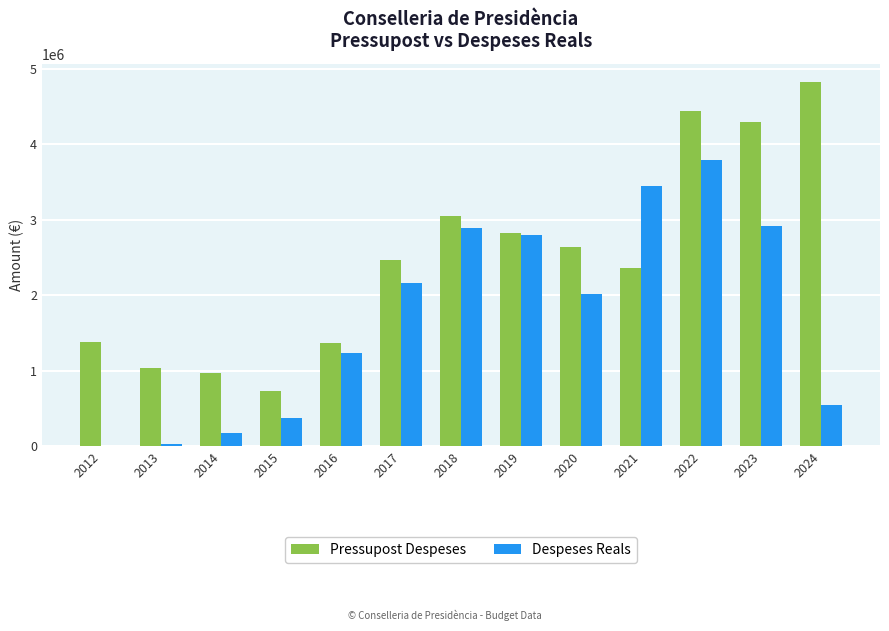

The value of Pressupost Despeses at 2023 is 4298330.0. True or false?

True